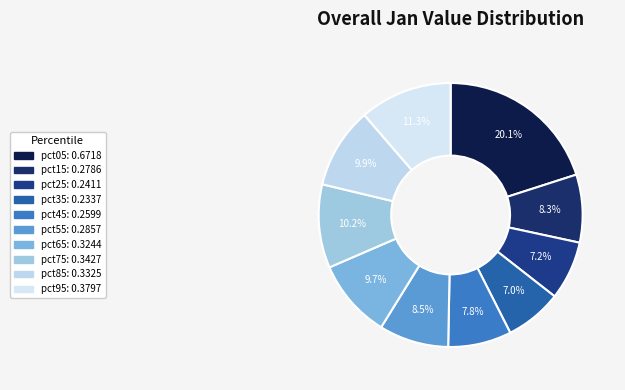

To the nearest percent, what is the difference between the largest and smallest slice percentages?

13%